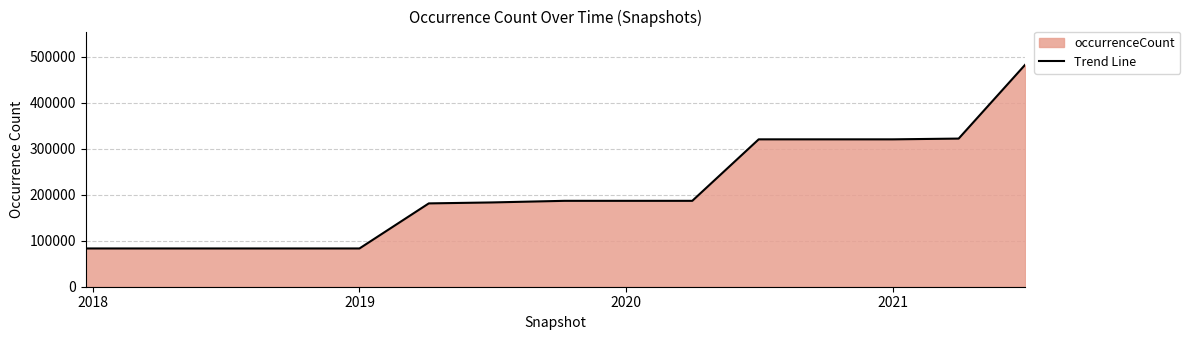

Does the chart display data point markers on the line(s)?

No